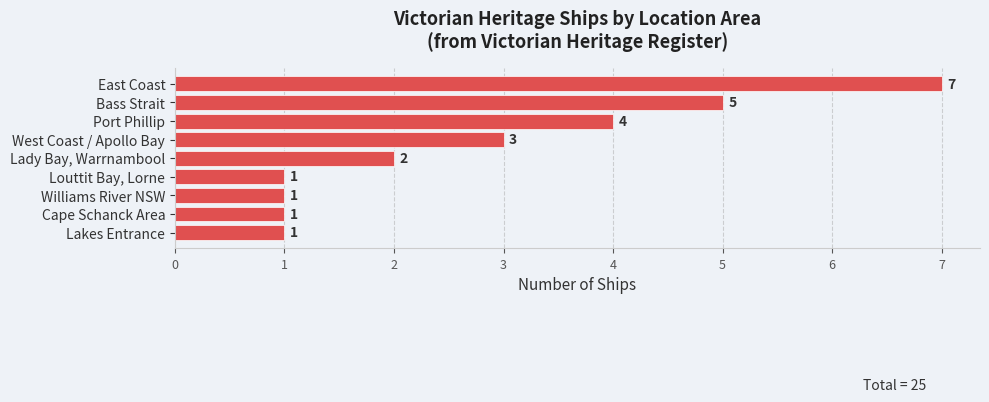

What is the average value?

3